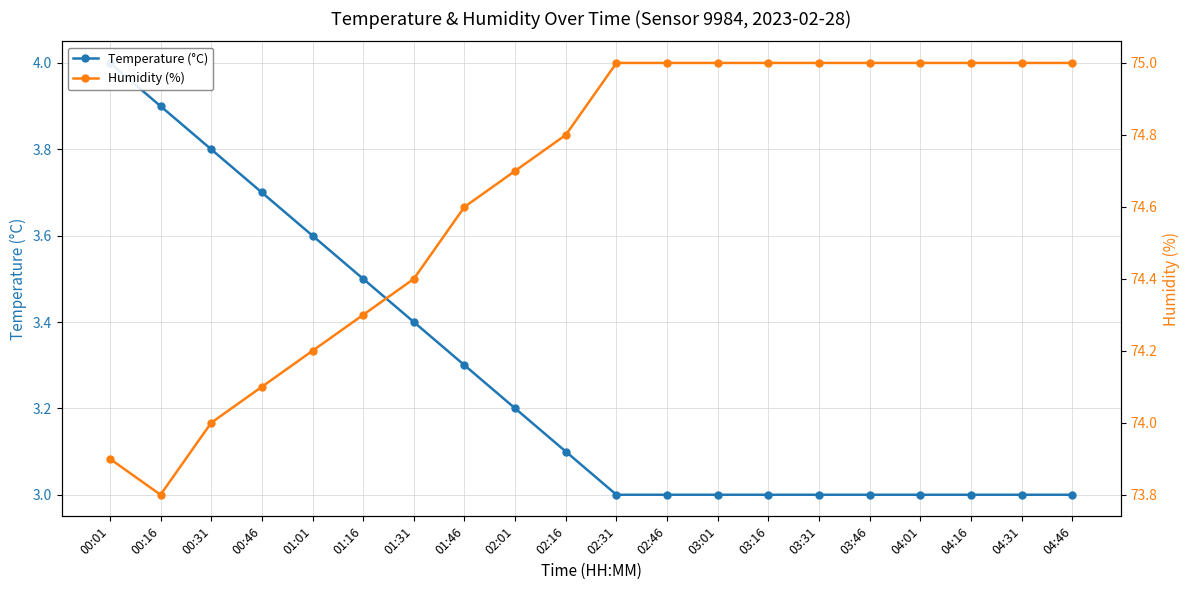

At which category is the sum across all series the highest?

02:31